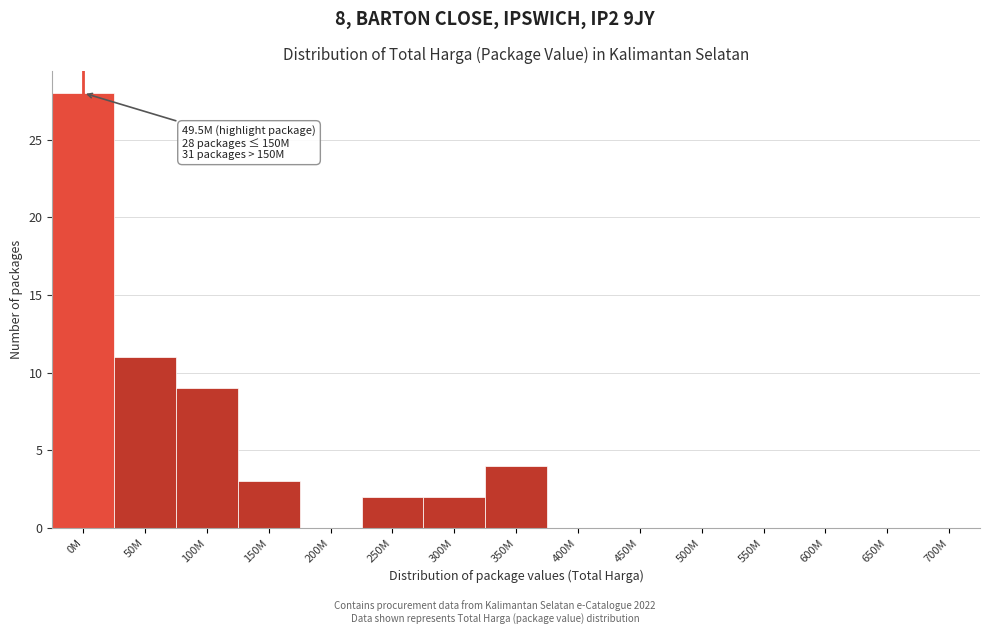

Reading left to right, transcribe all the data shown in this chart.

0M=28	50M=11	100M=9	150M=3	200M=0	250M=2	300M=2	350M=4	400M=0	450M=0	500M=0	550M=0	600M=0	650M=0	700M=0